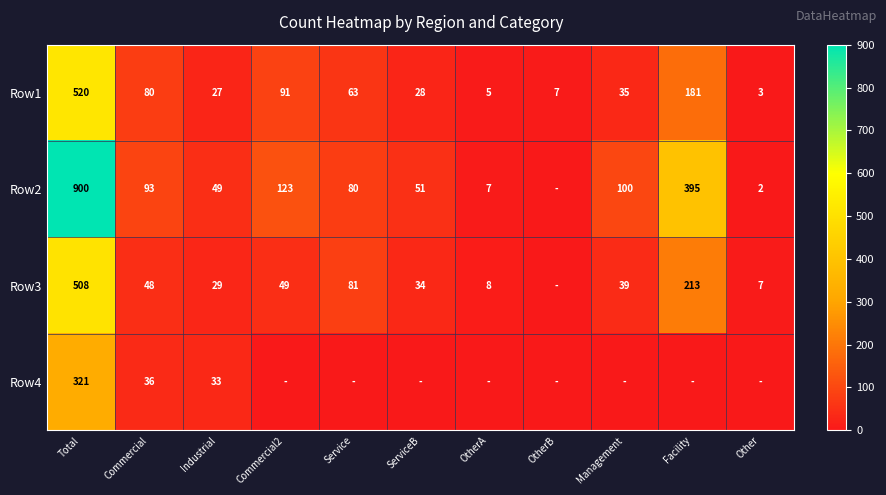

What is the difference between the maximum and minimum values in the Row1 series?

517